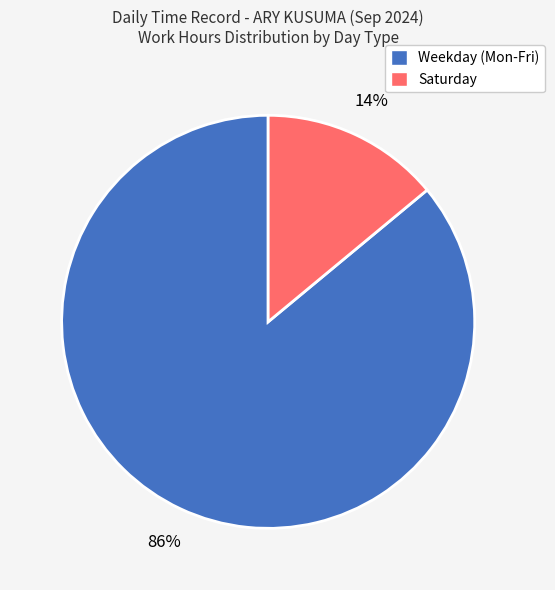

Rank the categories by value from lowest to highest.

Saturday, Weekday (Mon-Fri)